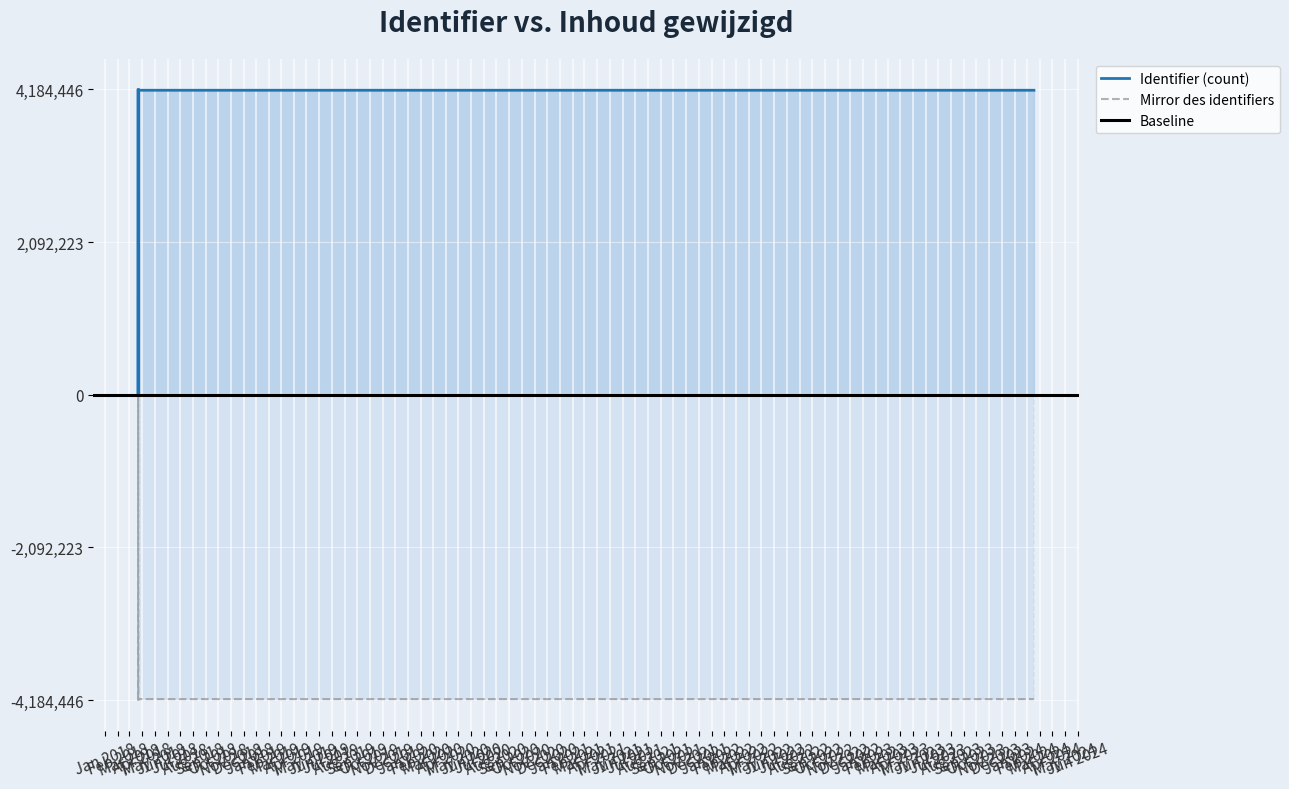

What is the average value?

3652027